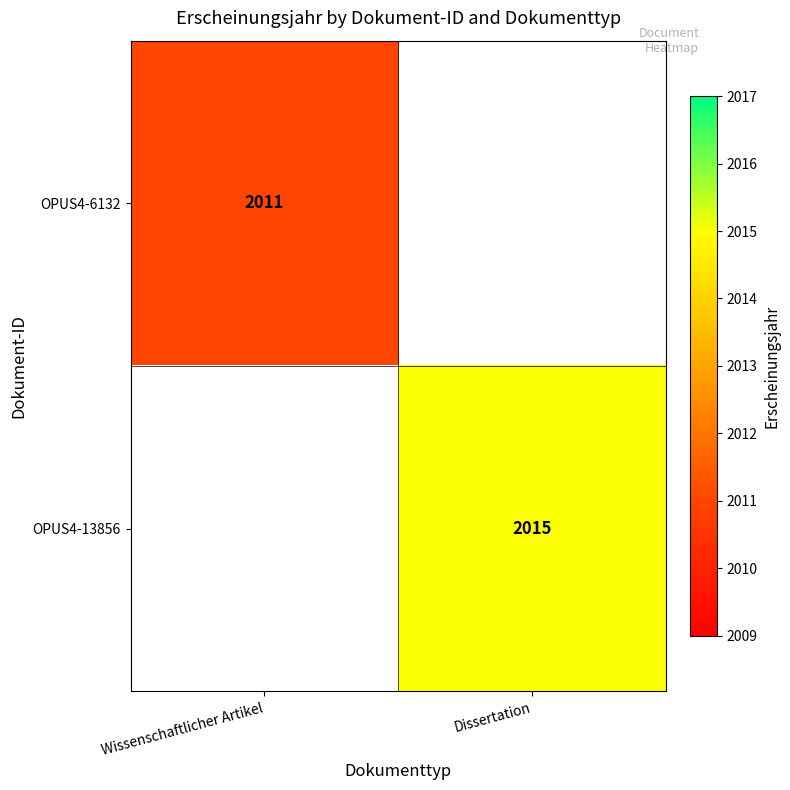

At how many categories does at least one series exceed 2014?

1